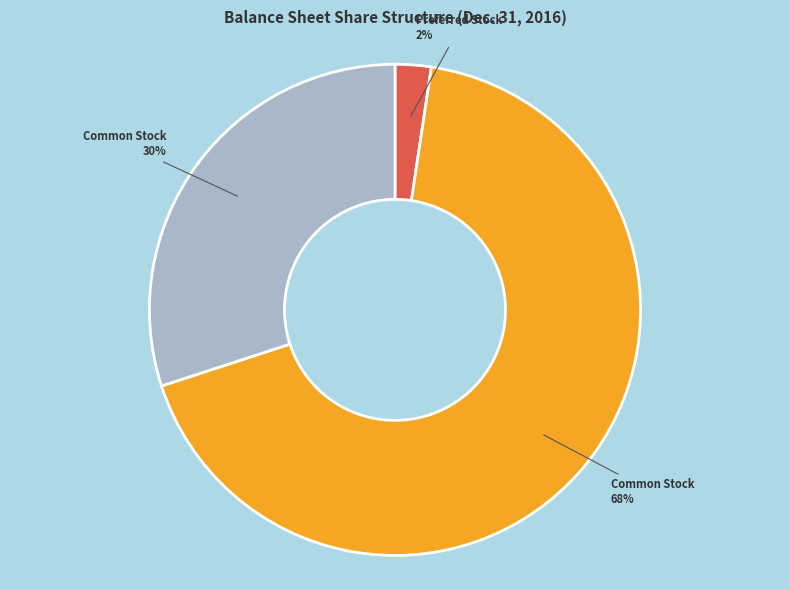

To the nearest percent, what is the average slice percentage?

33%